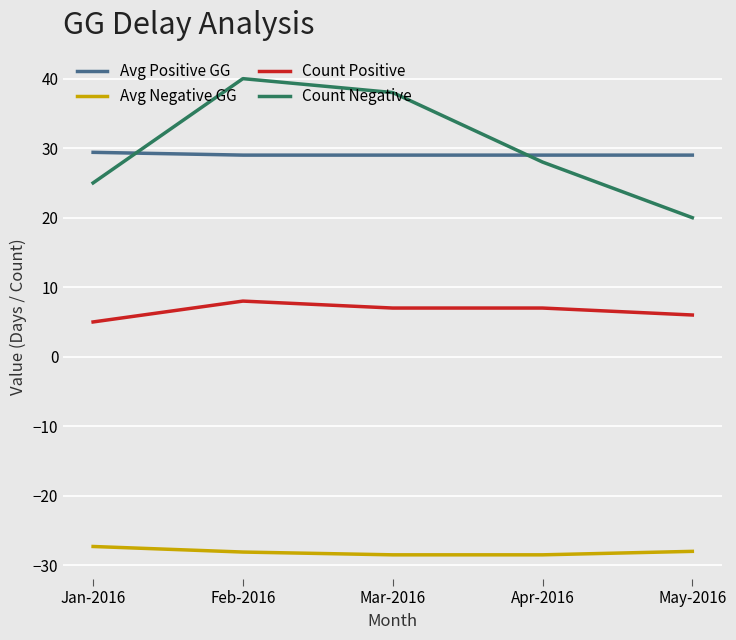

What value does the Avg Negative GG series have at Jan-2016?

-27.3